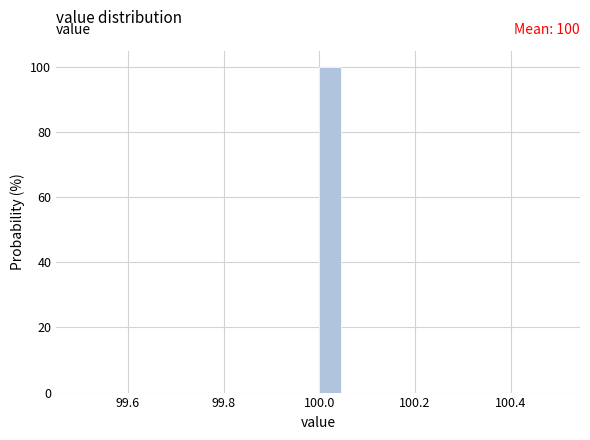

Around what value on the x-axis is the tallest bar? Give the approximate position of its centre, as read against the axis.

100.02